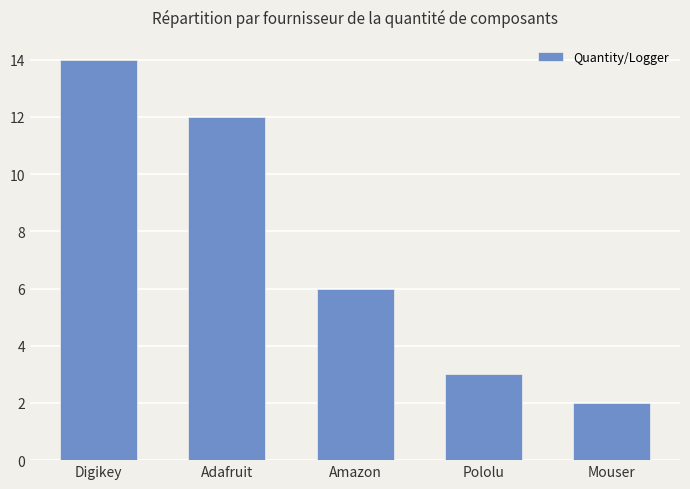

What is the label of the 5th bar from the right?

Digikey